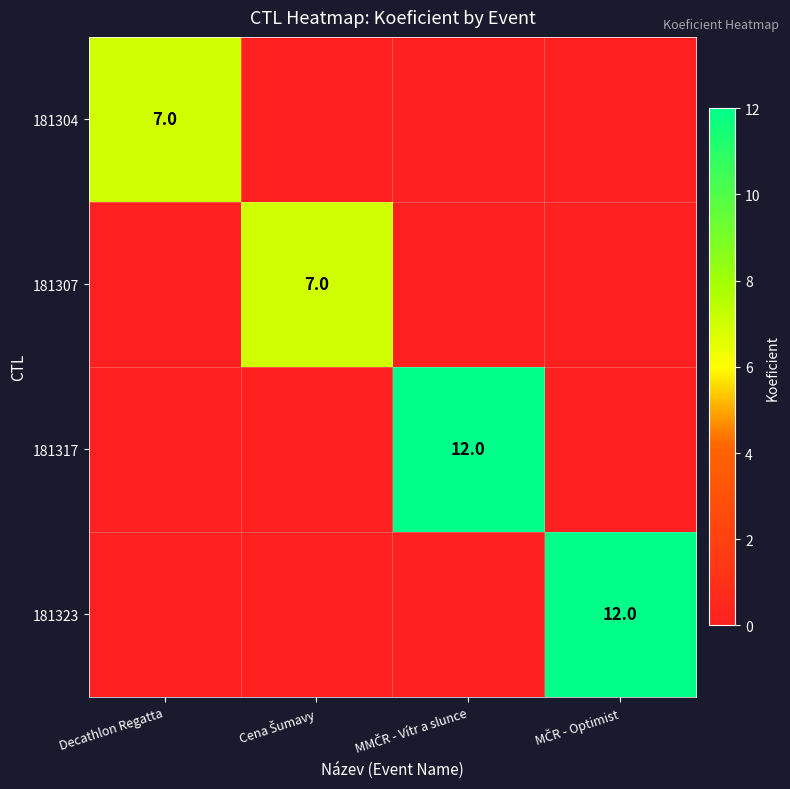

Which category has the lowest value in the 181304 series?

Cena Šumavy